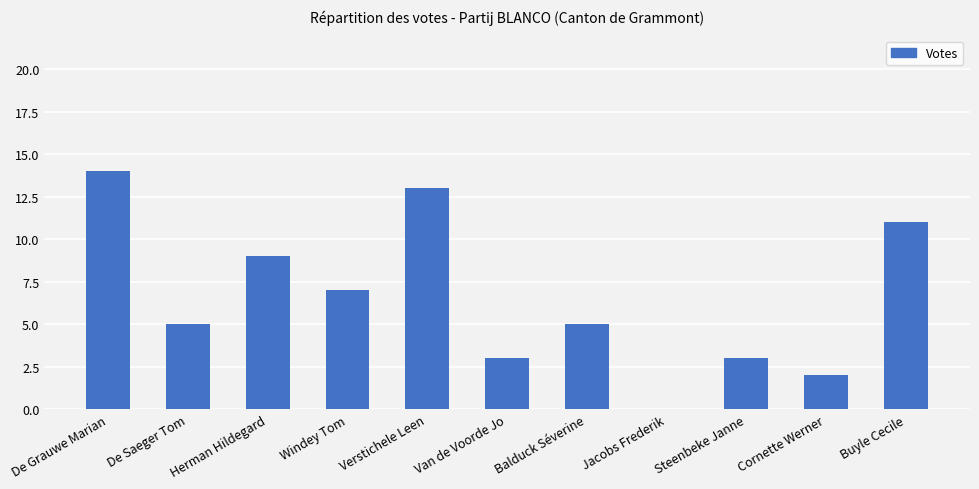

How many positive values are there?

10